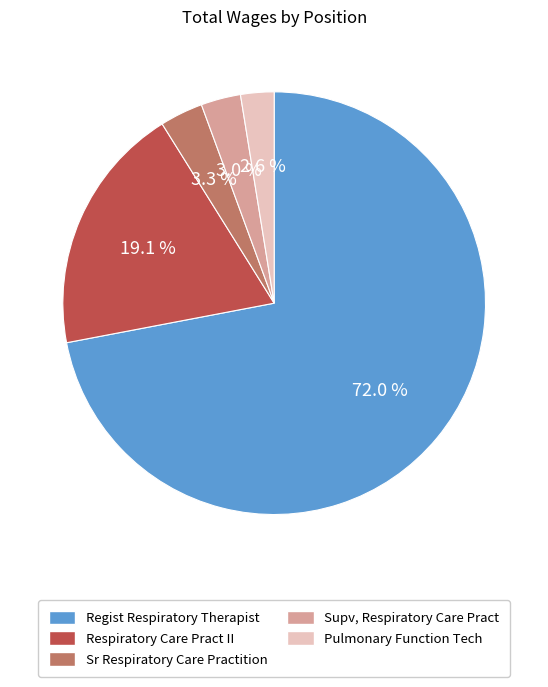

Approximately how many times larger is the value at Supv, Respiratory Care Pract compared to Sr Respiratory Care Practition?

0.9